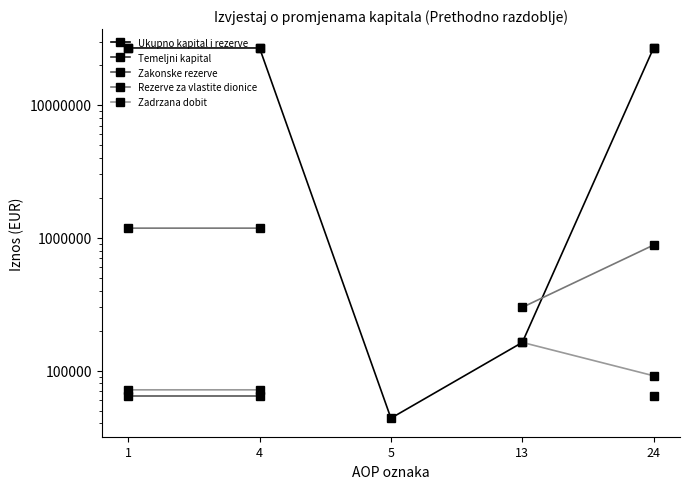

At which label does Ukupno kapital i rezerve reach its minimum?

5